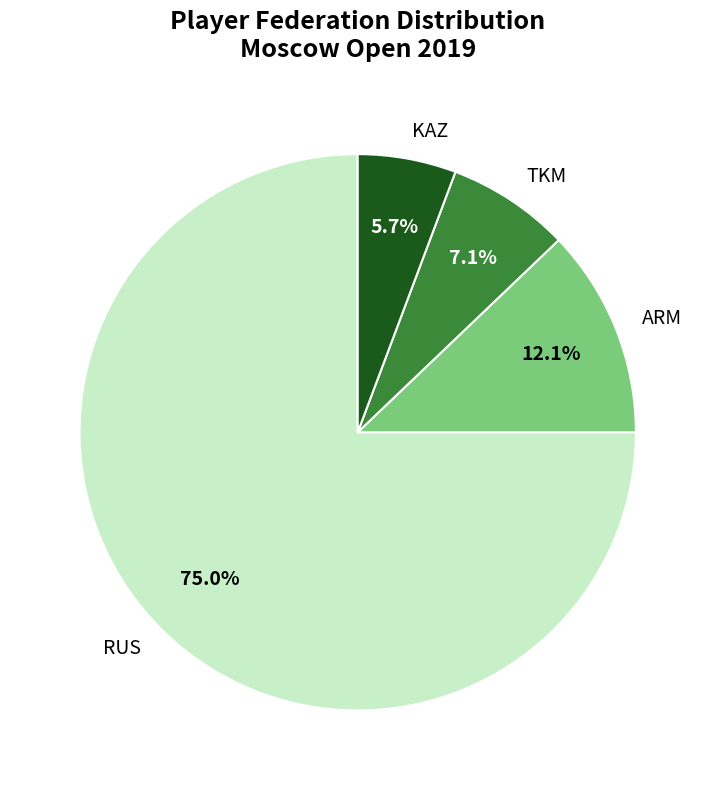

Does RUS represent more than half of the total?

Yes